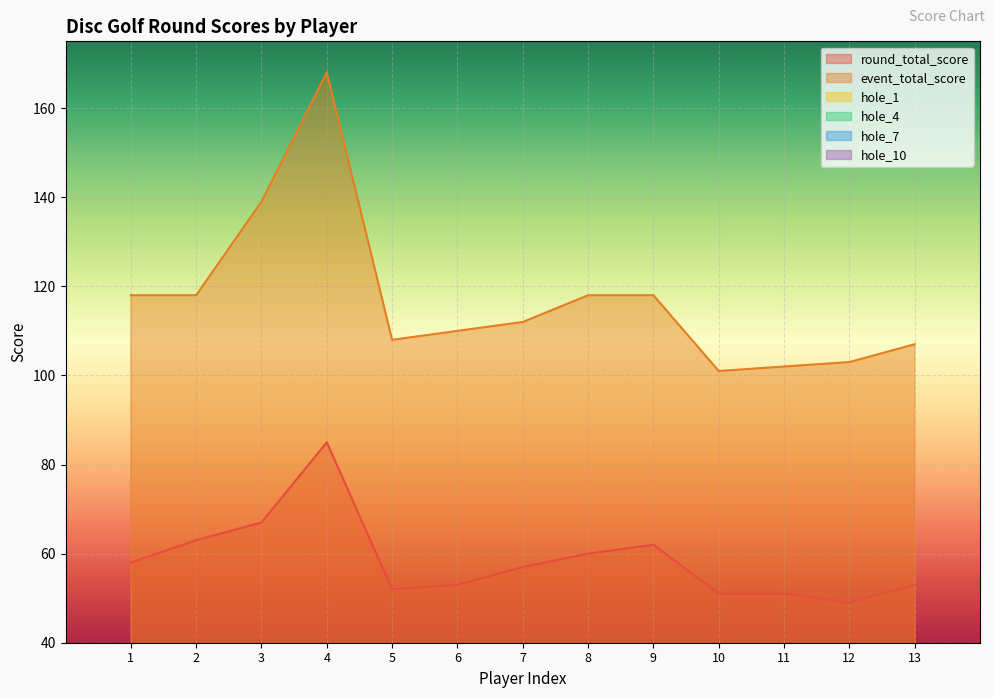

True or false: event_total_score and round_total_score cross at least once.

False